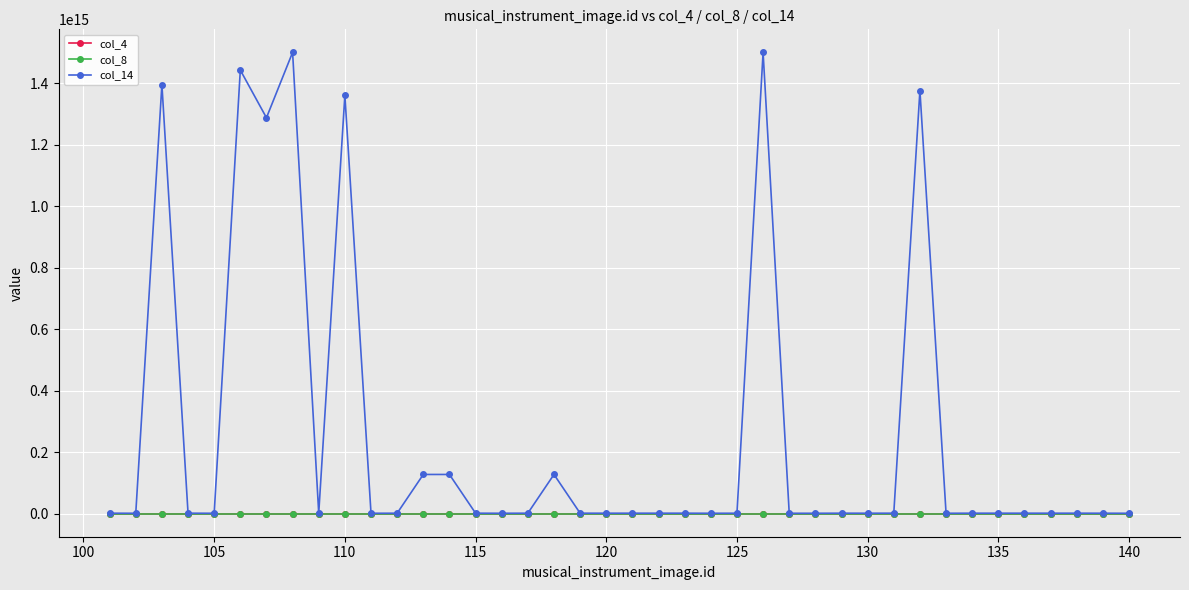

Is this an area chart (filled region under the line)?

No